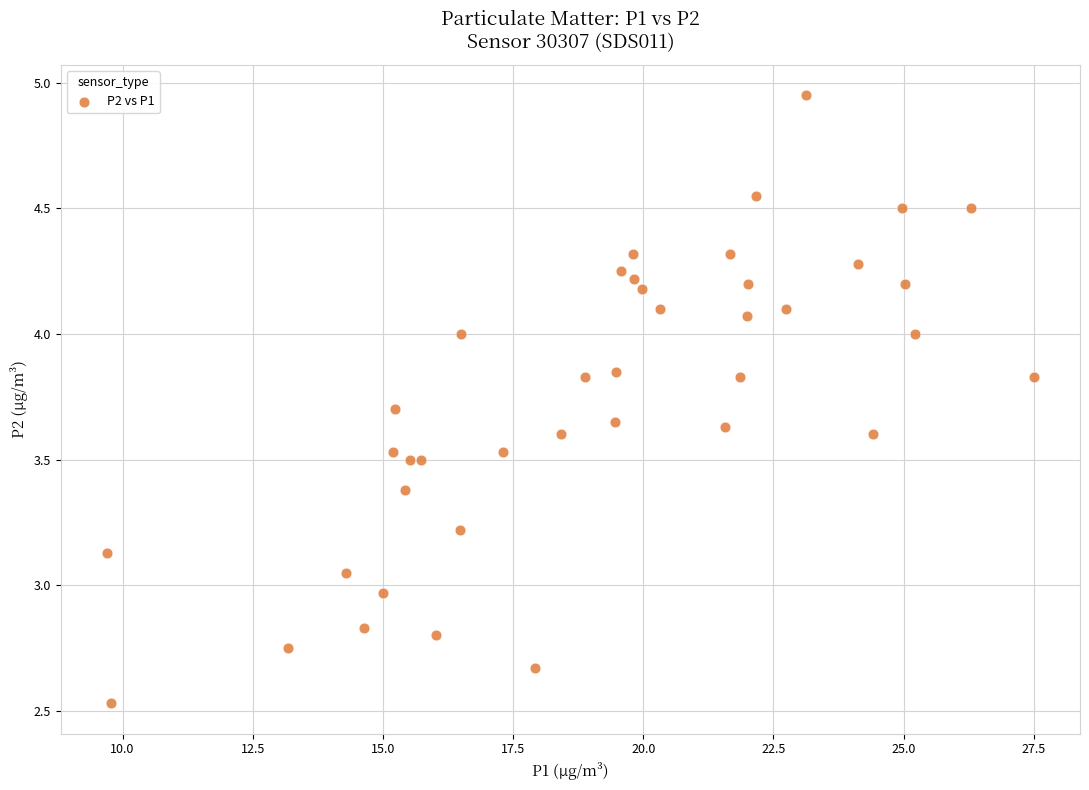

What is the range of Y values (max minus min)?

2.4